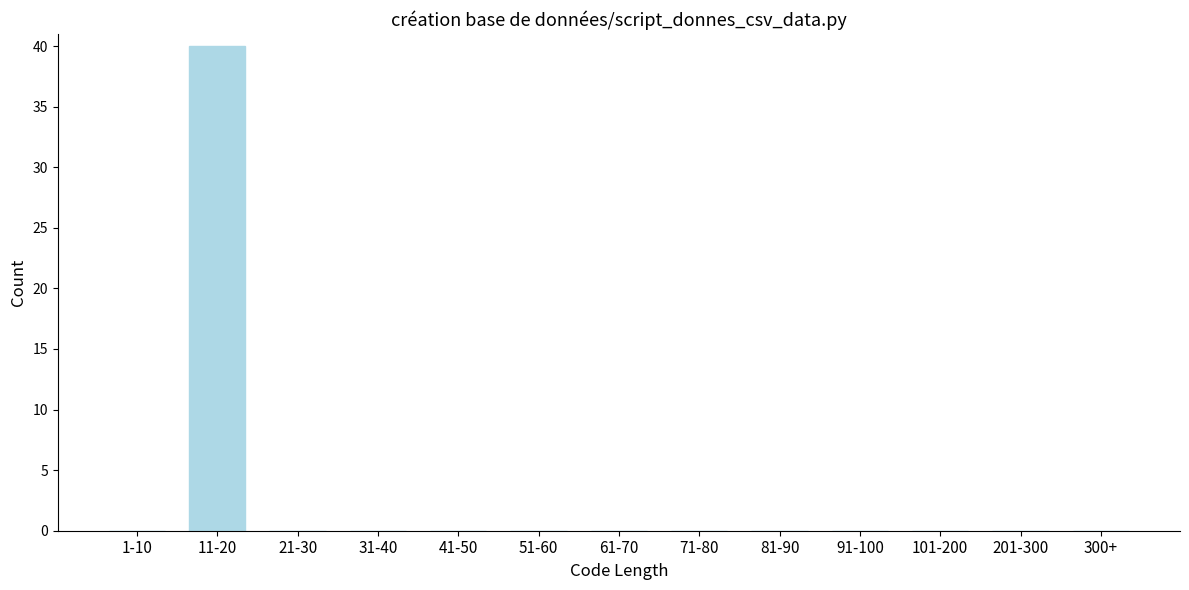

Reading right to left, extract all data points from this chart.

300+=0	201-300=0	101-200=0	91-100=0	81-90=0	71-80=0	61-70=0	51-60=0	41-50=0	31-40=0	21-30=0	11-20=40	1-10=0